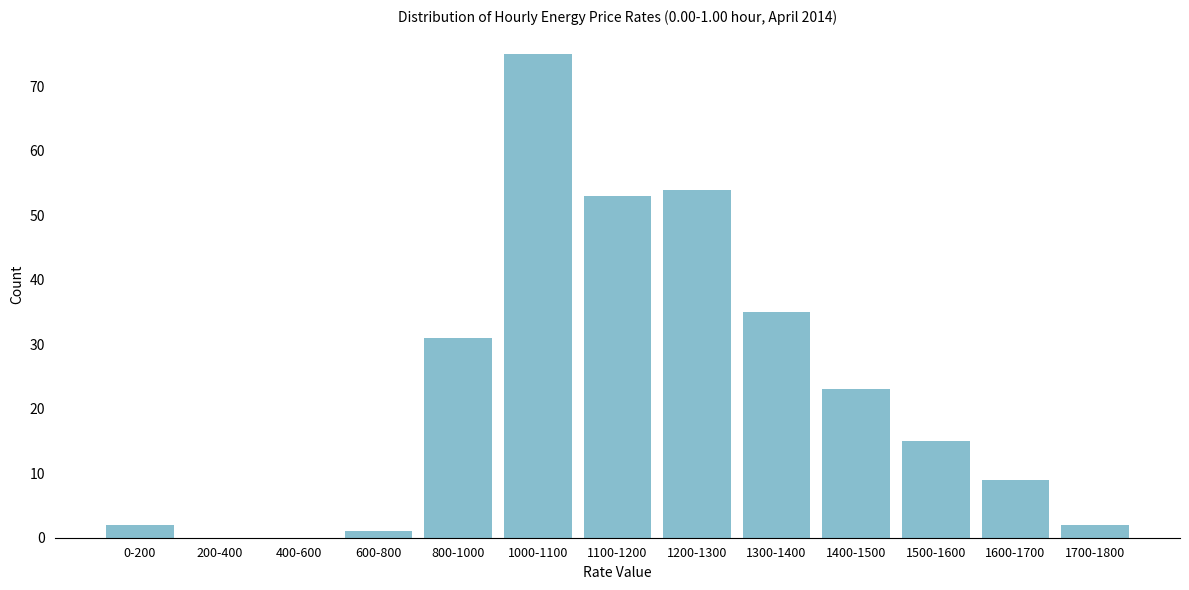

Reading left to right, list all the values displayed in this chart.

0-200=2	200-400=0	400-600=0	600-800=1	800-1000=31	1000-1100=75	1100-1200=53	1200-1300=54	1300-1400=35	1400-1500=23	1500-1600=15	1600-1700=9	1700-1800=2